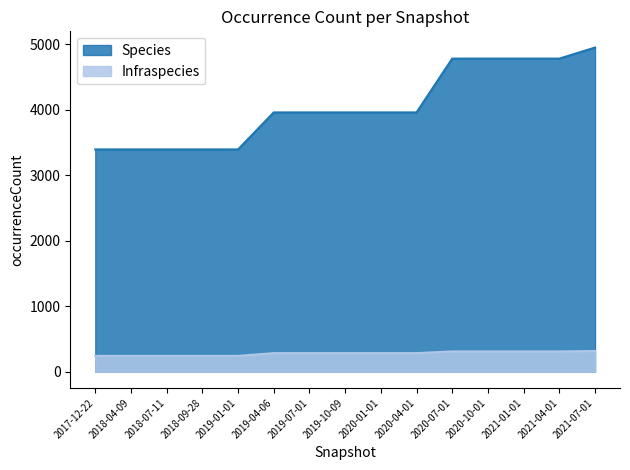

Reading right to left, what are all the values shown in this chart?

Species: 2021-07-01=4948	2021-04-01=4779	2021-01-01=4779	2020-10-01=4779	2020-07-01=4779	2020-04-01=3958	2020-01-01=3958	2019-10-09=3958	2019-07-01=3958	2019-04-06=3958	2019-01-01=3393	2018-09-28=3393	2018-07-11=3393	2018-04-09=3393	2017-12-22=3393
Infraspecies: 2021-07-01=316	2021-04-01=310	2021-01-01=310	2020-10-01=310	2020-07-01=310	2020-04-01=284	2020-01-01=284	2019-10-09=284	2019-07-01=284	2019-04-06=284	2019-01-01=242	2018-09-28=242	2018-07-11=242	2018-04-09=242	2017-12-22=242